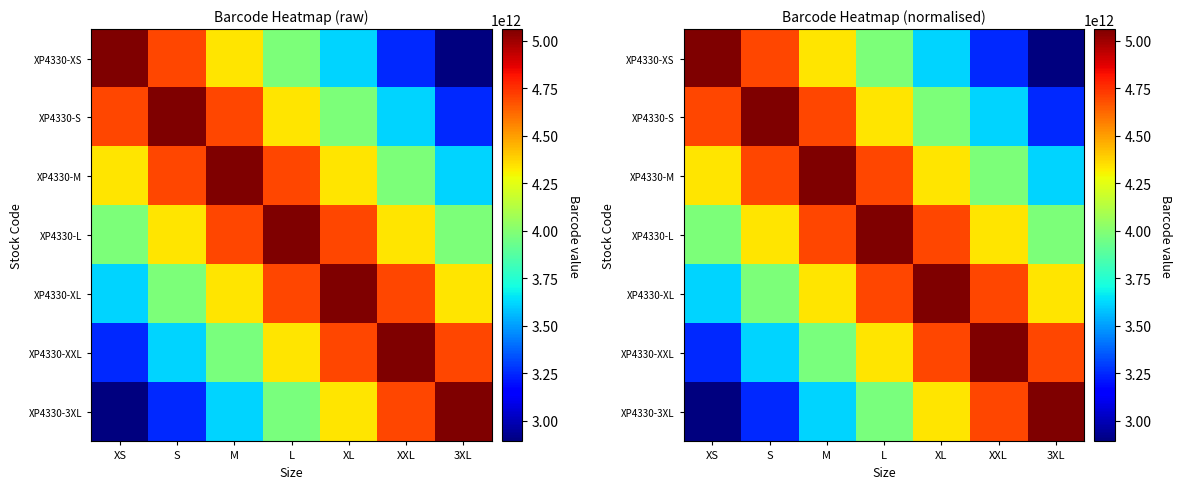

At how many categories does at least one series exceed 4946852496082?

7